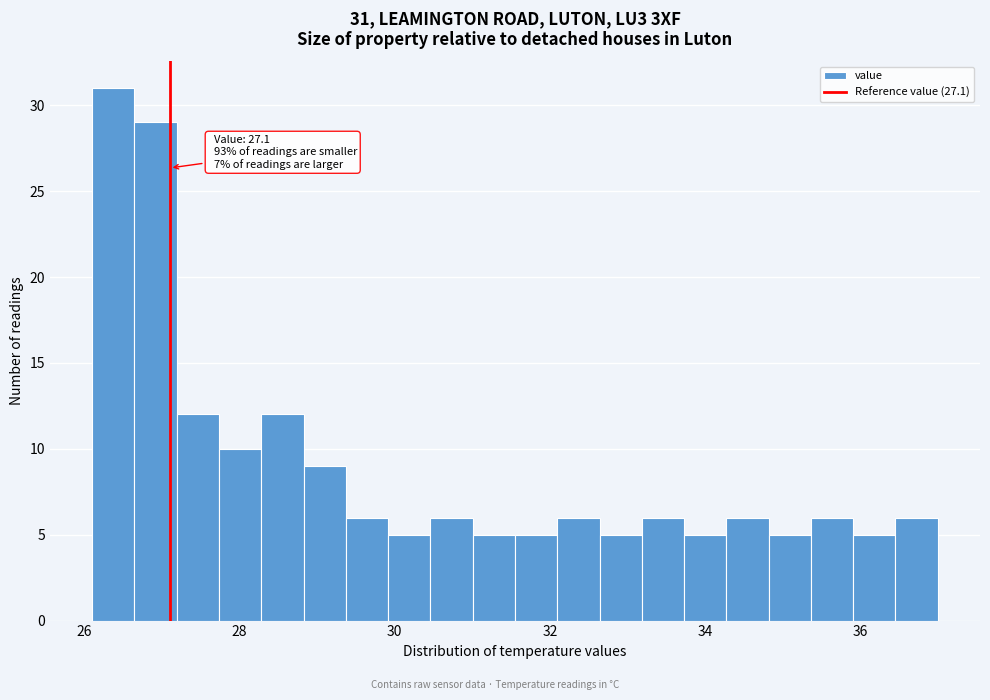

Around what value on the x-axis is the tallest bar? Give the approximate position of its centre, as read against the axis.

26.4